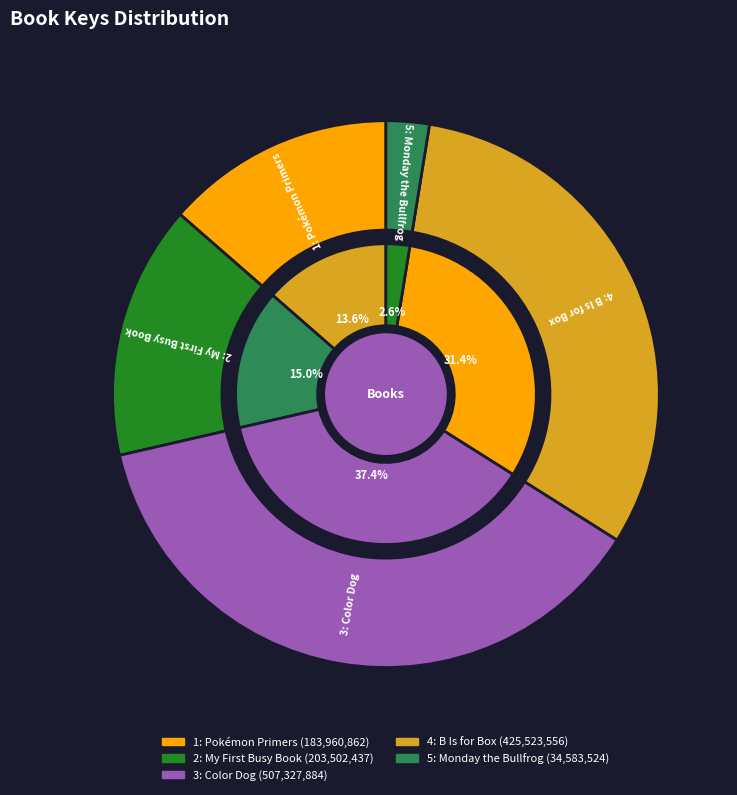

How many segments does this pie chart have?

5